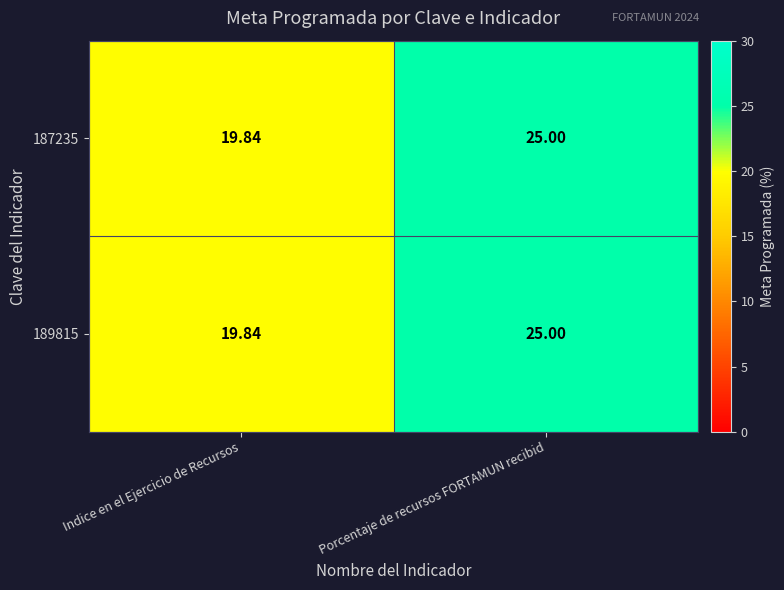

Which label corresponds to the largest value in the chart?

Porcentaje de recursos FORTAMUN recibid